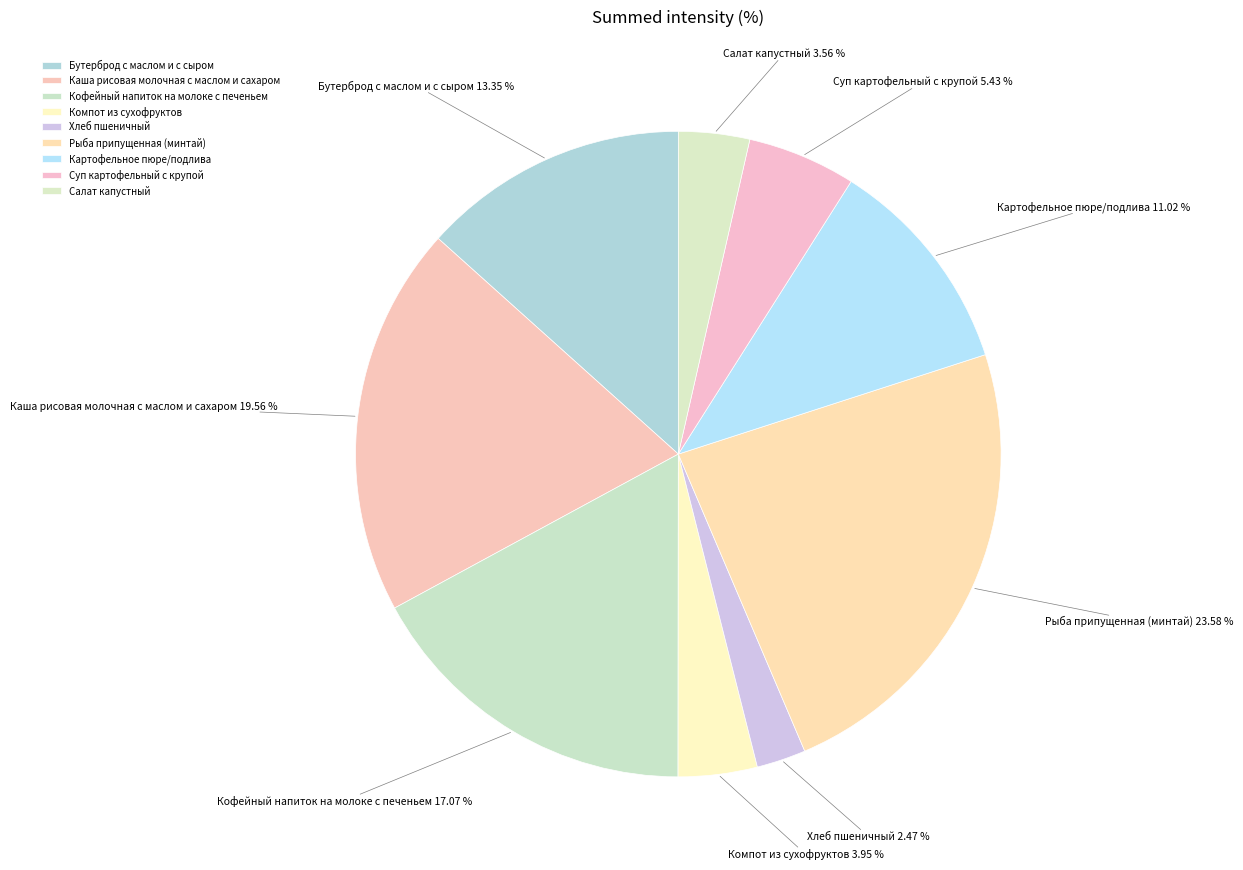

To the nearest percent, what portion does Рыба припущенная (минтай) represent?

24%